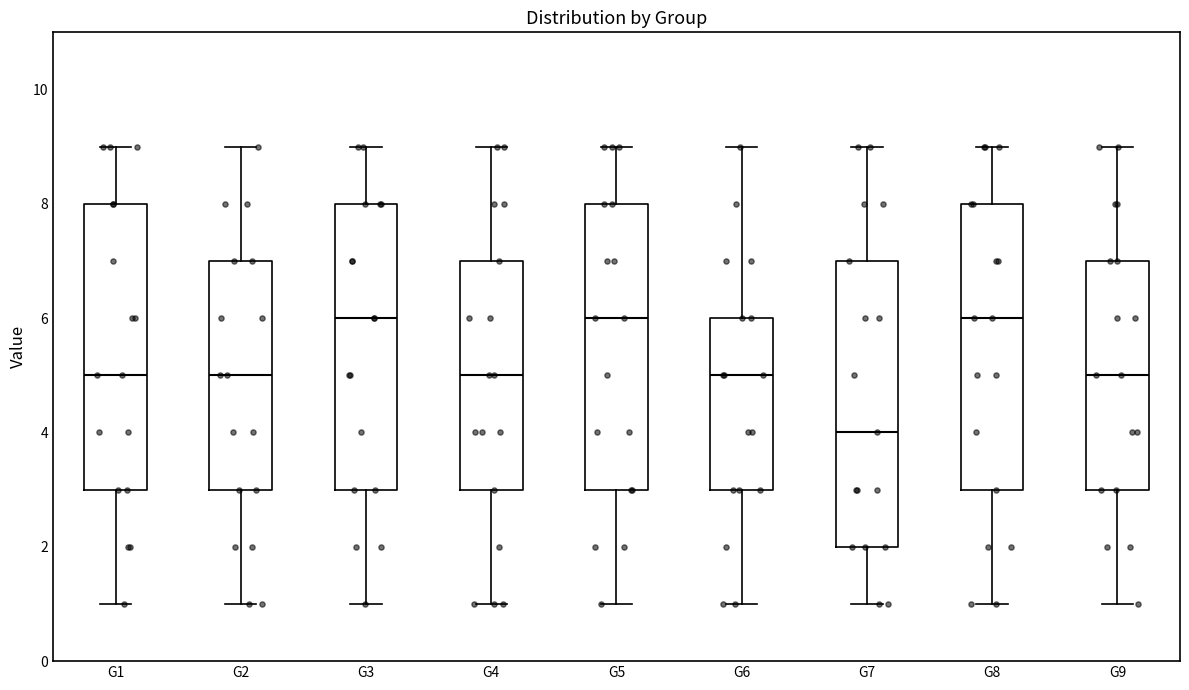

Where does the median line of the box for G3 sit on the y-axis? The values are not printed on the chart, so give them approximately, as read against the axis.

6